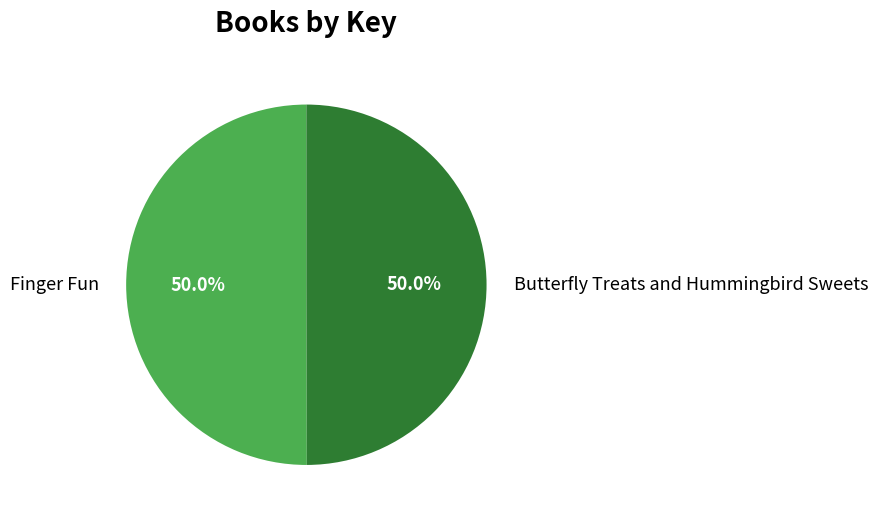

How much of the chart is everything except Butterfly Treats and Hummingbird Sweets?

50.0%